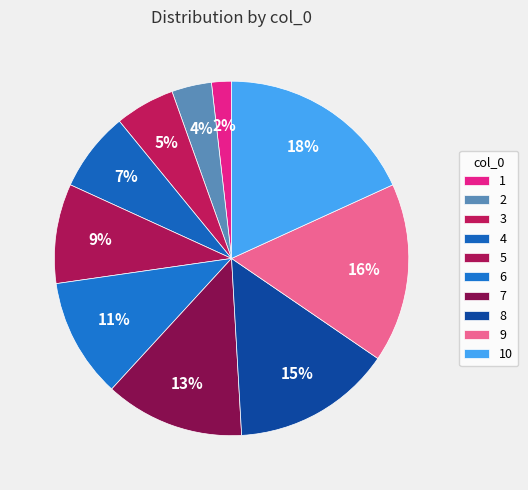

To the nearest percent, what is the combined percentage of 2 and 3?

9%